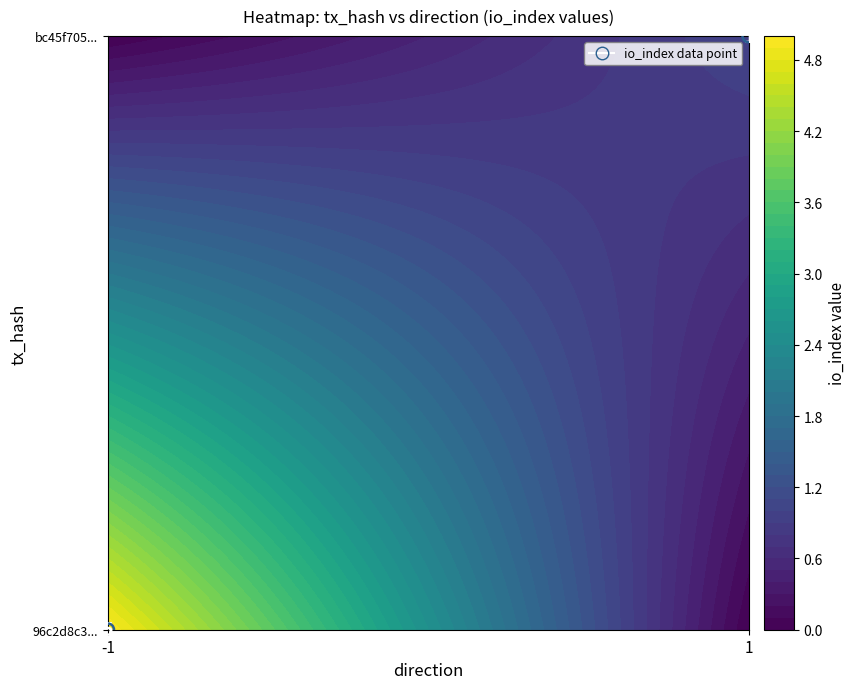

Is the value of 96c2d8c3f8ea3131b1ff54c10664003ebf743a2 at io_index greater than the value of bc45f705a29ed014ed06a3b64ce5dfe184824d0 at direction?

Yes